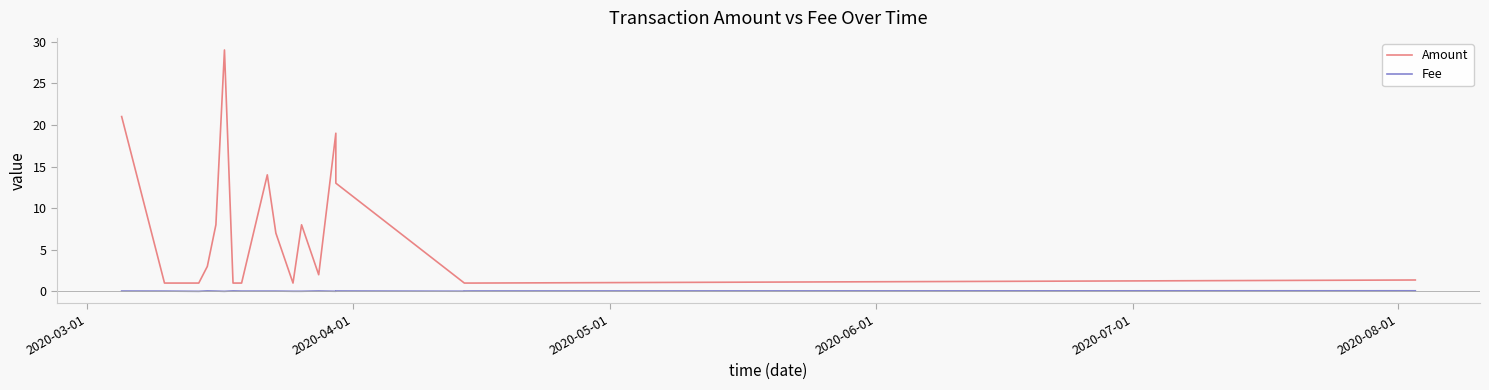

Rank the series by their maximum value, from highest to lowest.

Amount, Fee